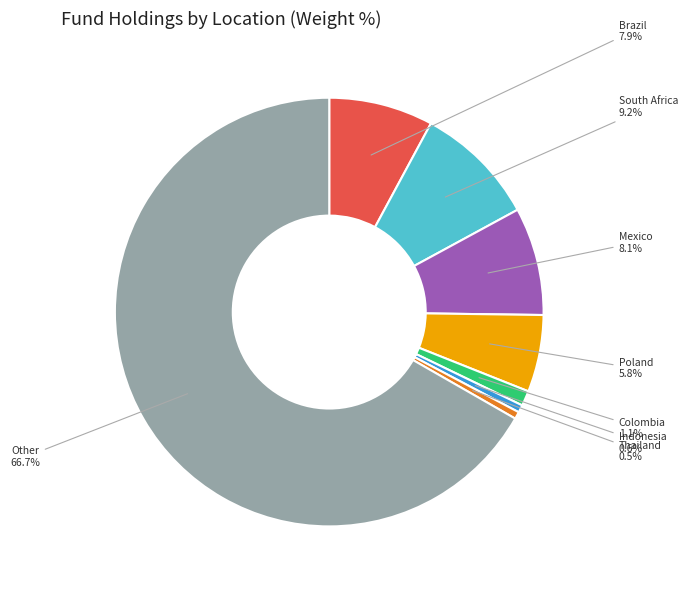

Between South Africa and Mexico, which is larger?

South Africa